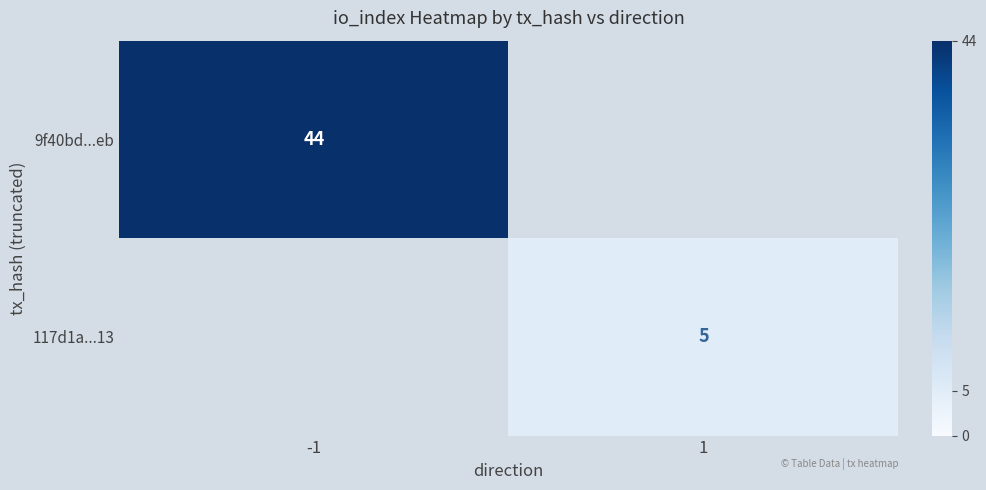

True or false: 9f40bd...eb has a value of 22 at -1.

False